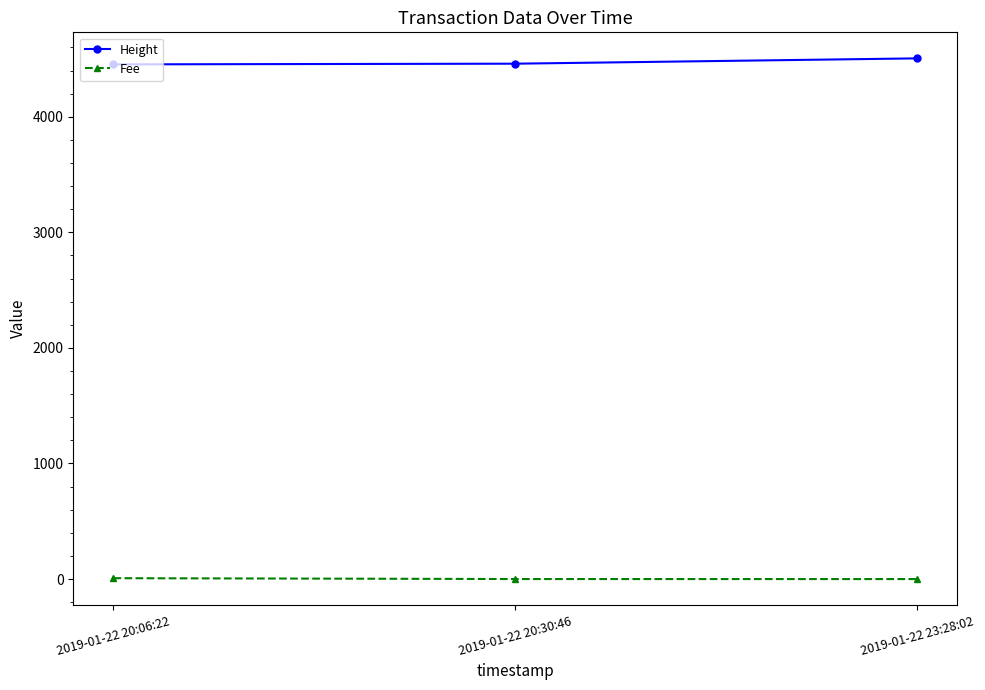

What is the sum of all Height values?

13417.0